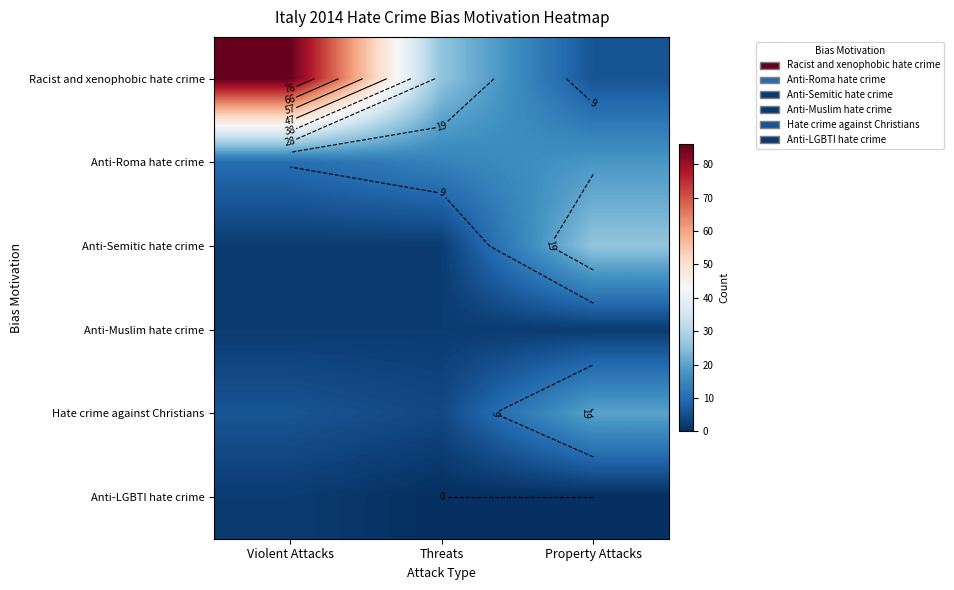

Count the Racist and xenophobic hate crime values in the range 6 to 86.

3